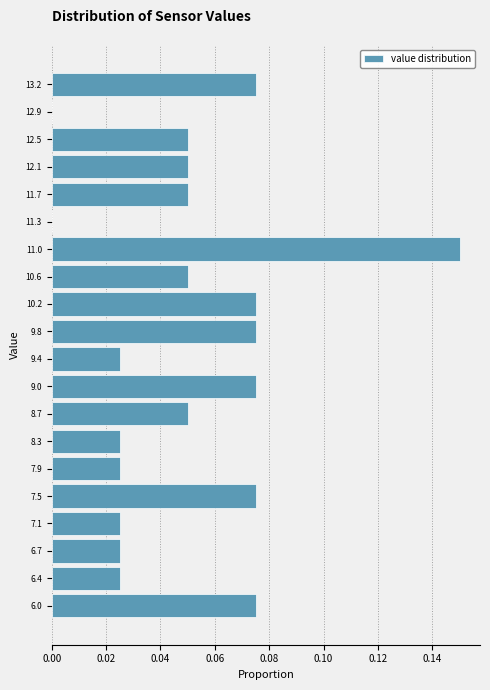

Is it true that the value at 11.3 is 0.1?

False